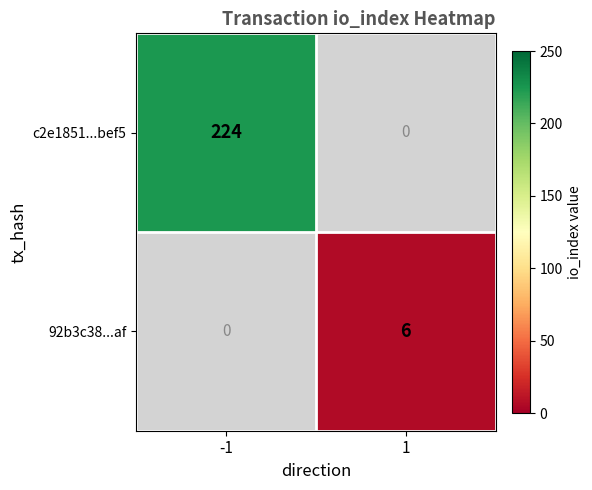

What is the smallest value displayed?

6.0